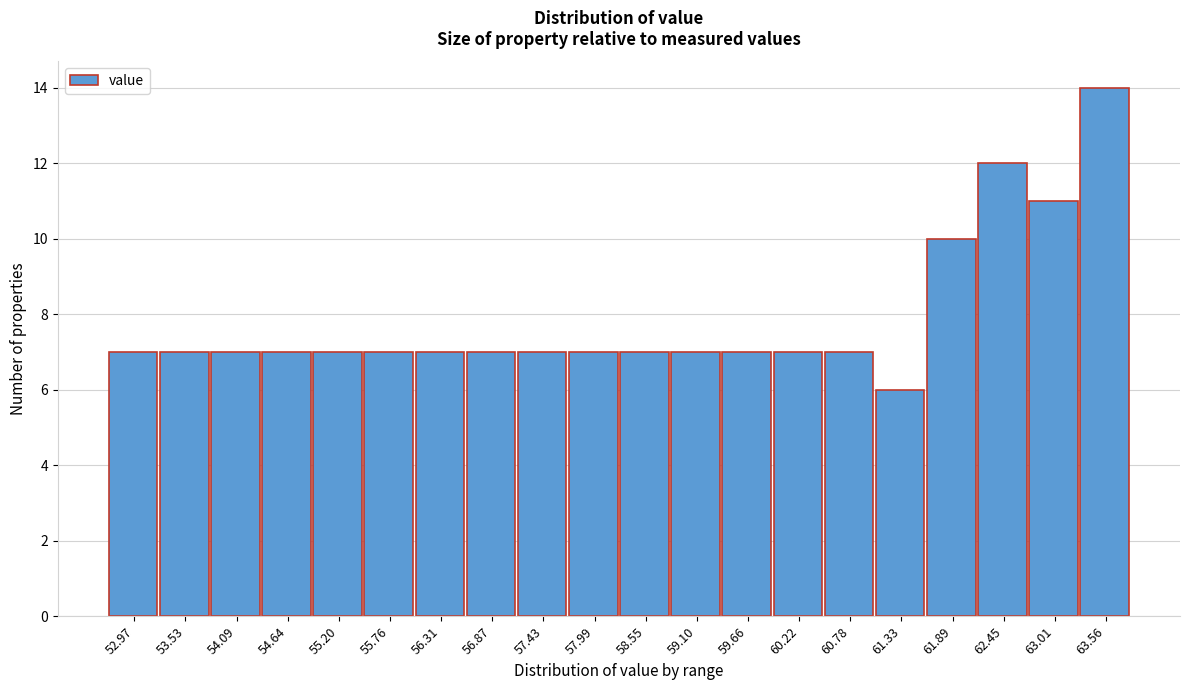

Reading left to right, list all the values displayed in this chart.

7	7	7	7	7	7	7	7	7	7	7	7	7	7	7	6	10	12	11	14